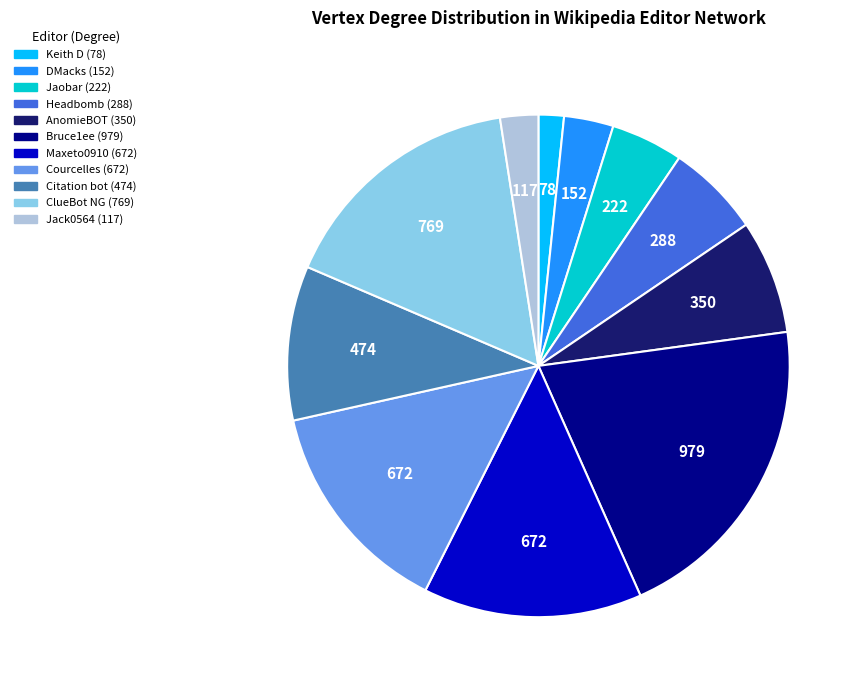

The Keith D slice represents 19% of the pie. True or false?

False